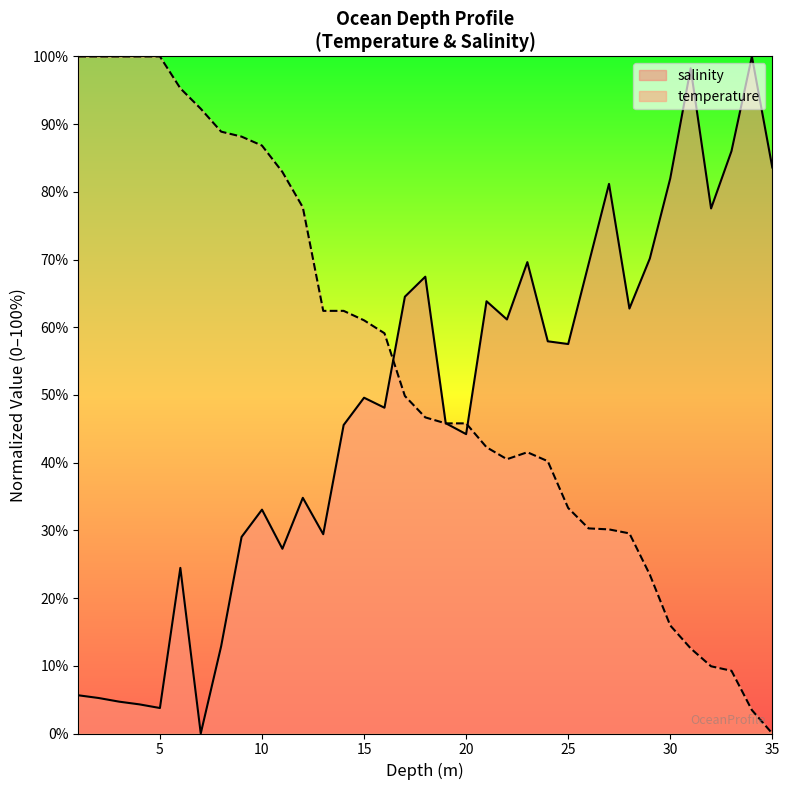

What is the maximum value shown in the chart?

100.0